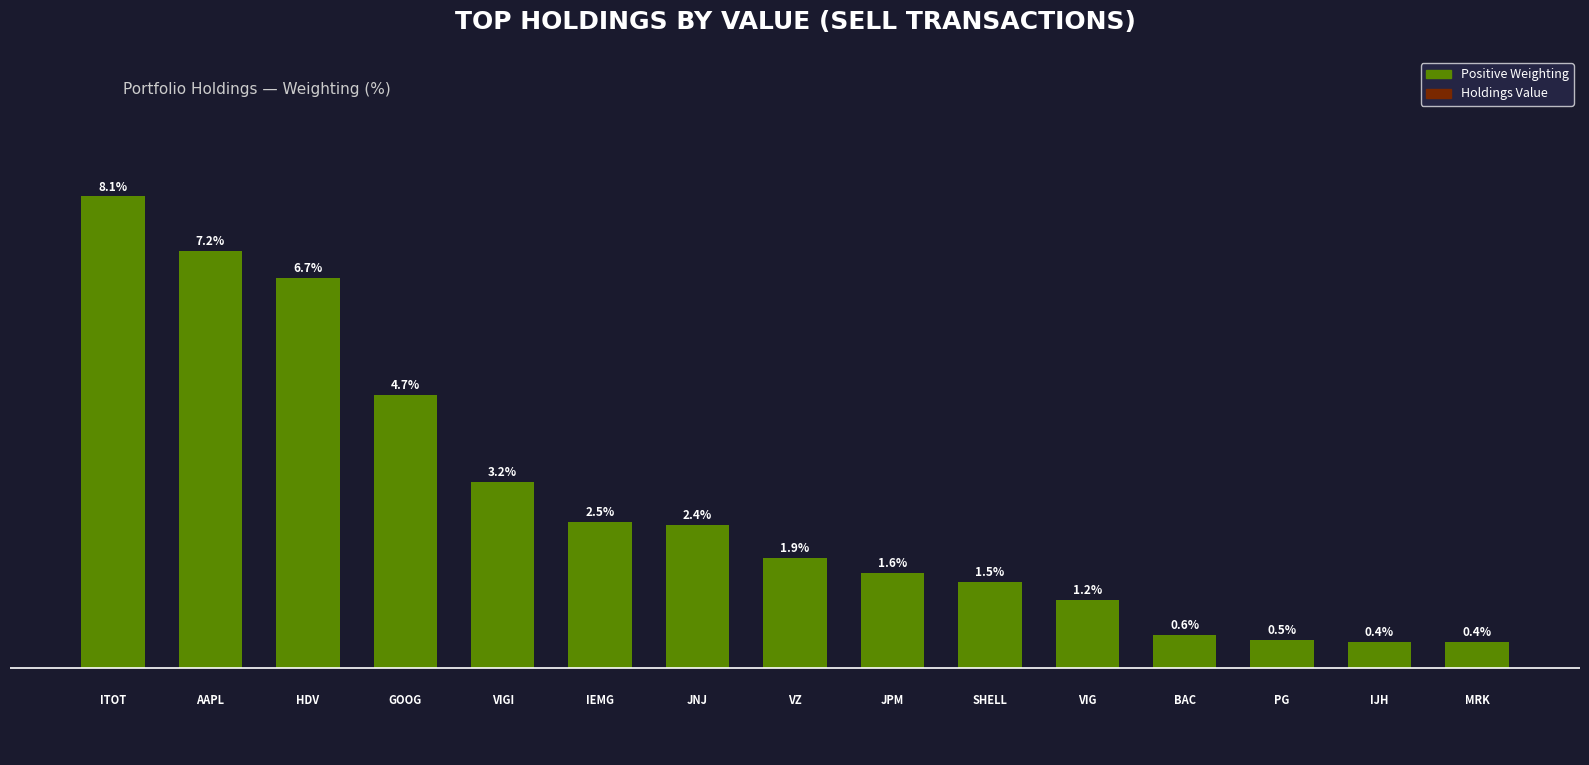

What is the value of the 2nd bar from the left?

7.2